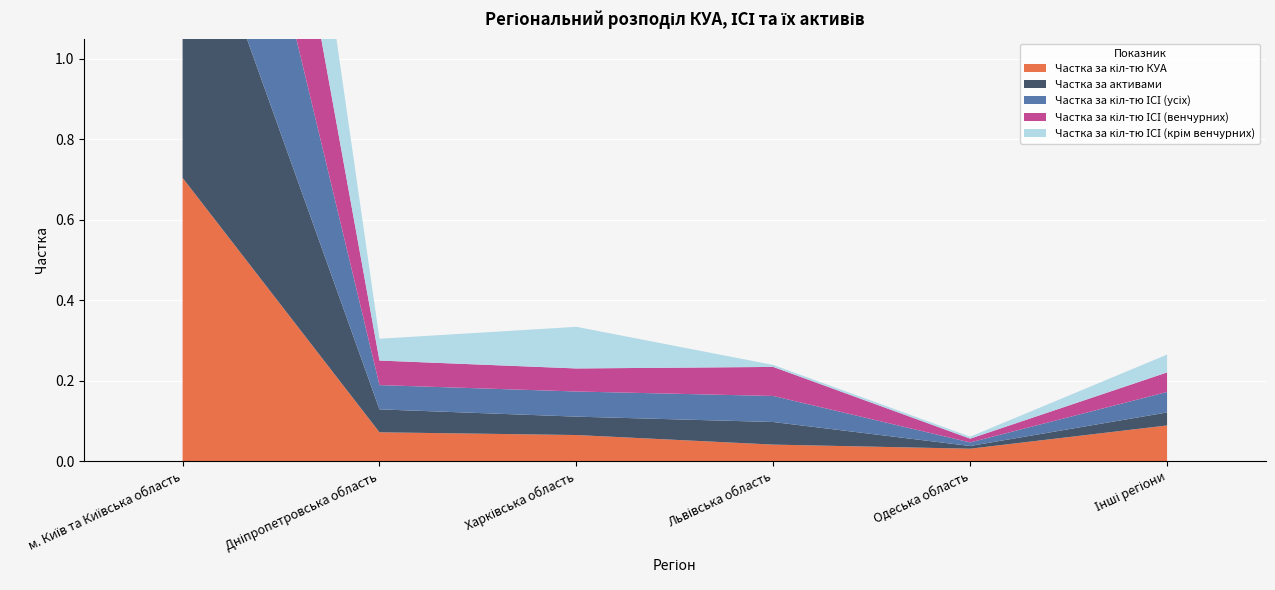

Reading right to left, list all the values displayed in this chart.

Частка за кіл-тю КУА: Інші регіони=0.1	Одеська область=0.0	Львівська область=0.0	Харківська область=0.1	Дніпропетровська область=0.1	м. Київ та Київська область=0.7
Частка за активами: Інші регіони=0.0	Одеська область=0.0	Львівська область=0.1	Харківська область=0.0	Дніпропетровська область=0.1	м. Київ та Київська область=0.8
Частка за кіл-тю ІСІ (усіх): Інші регіони=0.1	Одеська область=0.0	Львівська область=0.1	Харківська область=0.1	Дніпропетровська область=0.1	м. Київ та Київська область=0.7
Частка за кіл-тю ІСІ (венчурних): Інші регіони=0.0	Одеська область=0.0	Львівська область=0.1	Харківська область=0.1	Дніпропетровська область=0.1	м. Київ та Київська область=0.7
Частка за кіл-тю ІСІ (крім венчурних): Інші регіони=0.0	Одеська область=0.0	Львівська область=0.0	Харківська область=0.1	Дніпропетровська область=0.1	м. Київ та Київська область=0.8